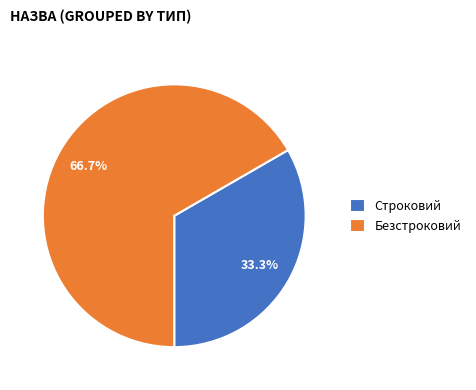

How many segments does this pie chart have?

2